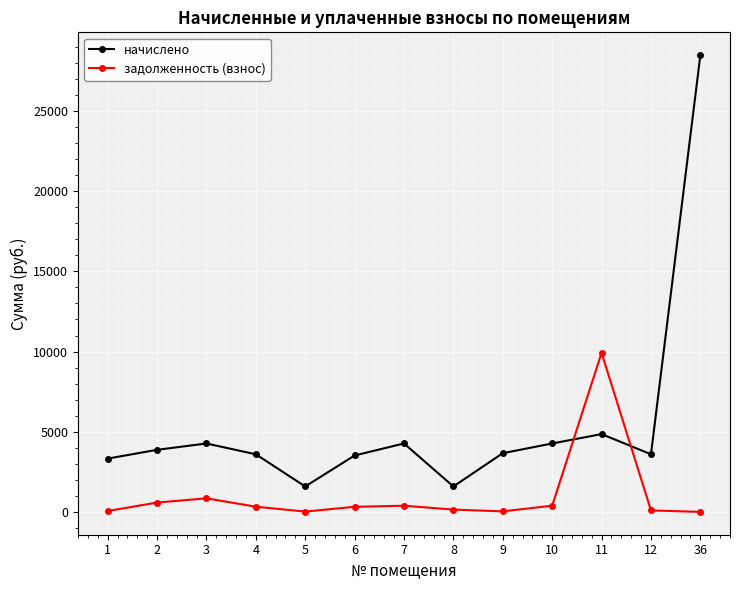

The value of начислено at 2 is 3869.5. True or false?

True